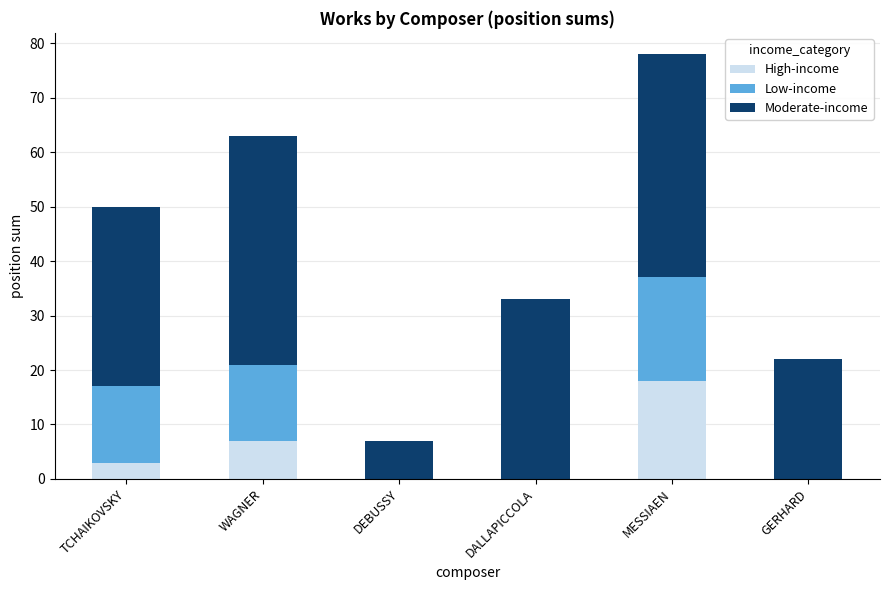

True or false: High-income has a value of 18 at MESSIAEN.

True